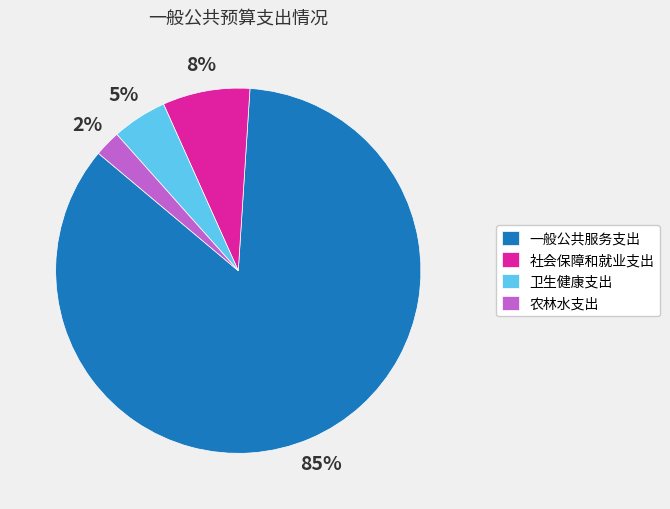

Between 社会保障和就业支出 and 农林水支出, which is larger?

社会保障和就业支出